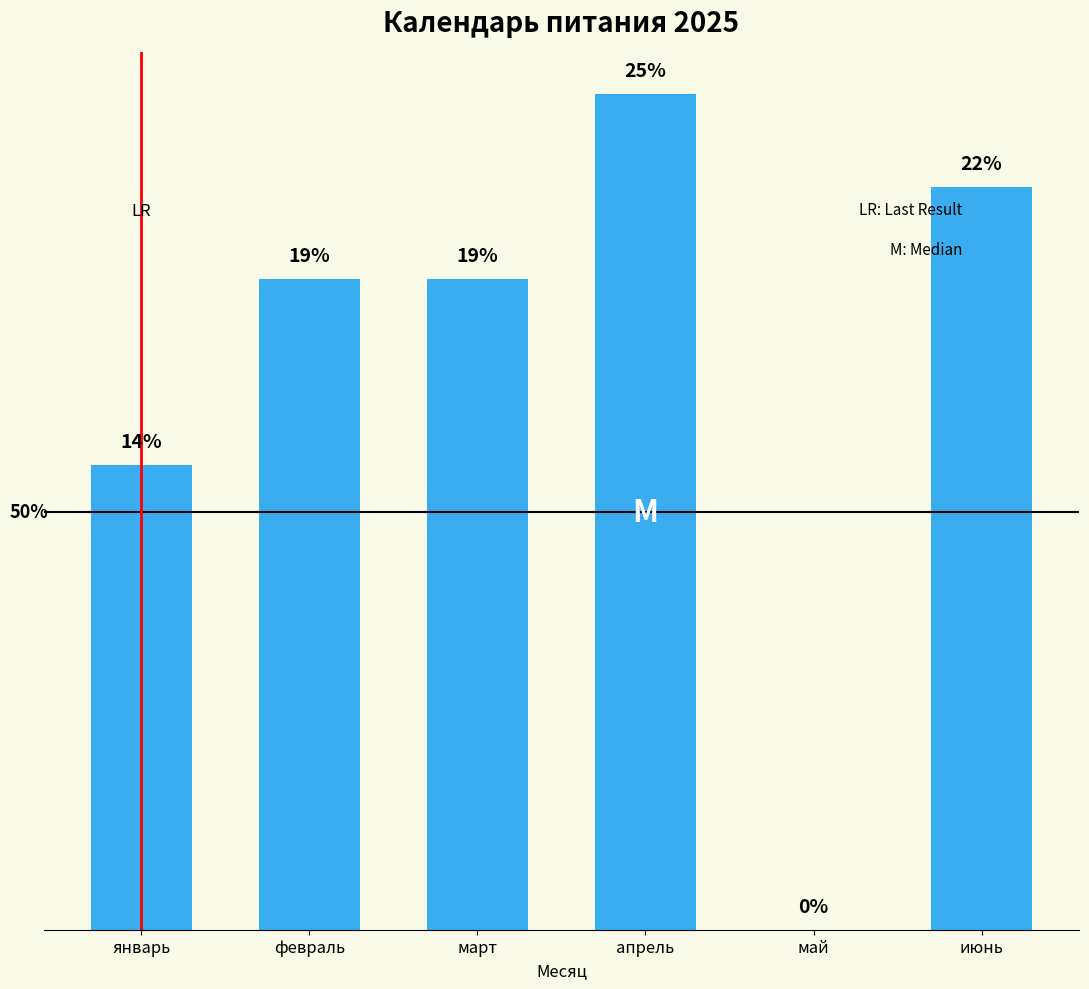

The chart shows a value of 3 at февраль. True or false?

False